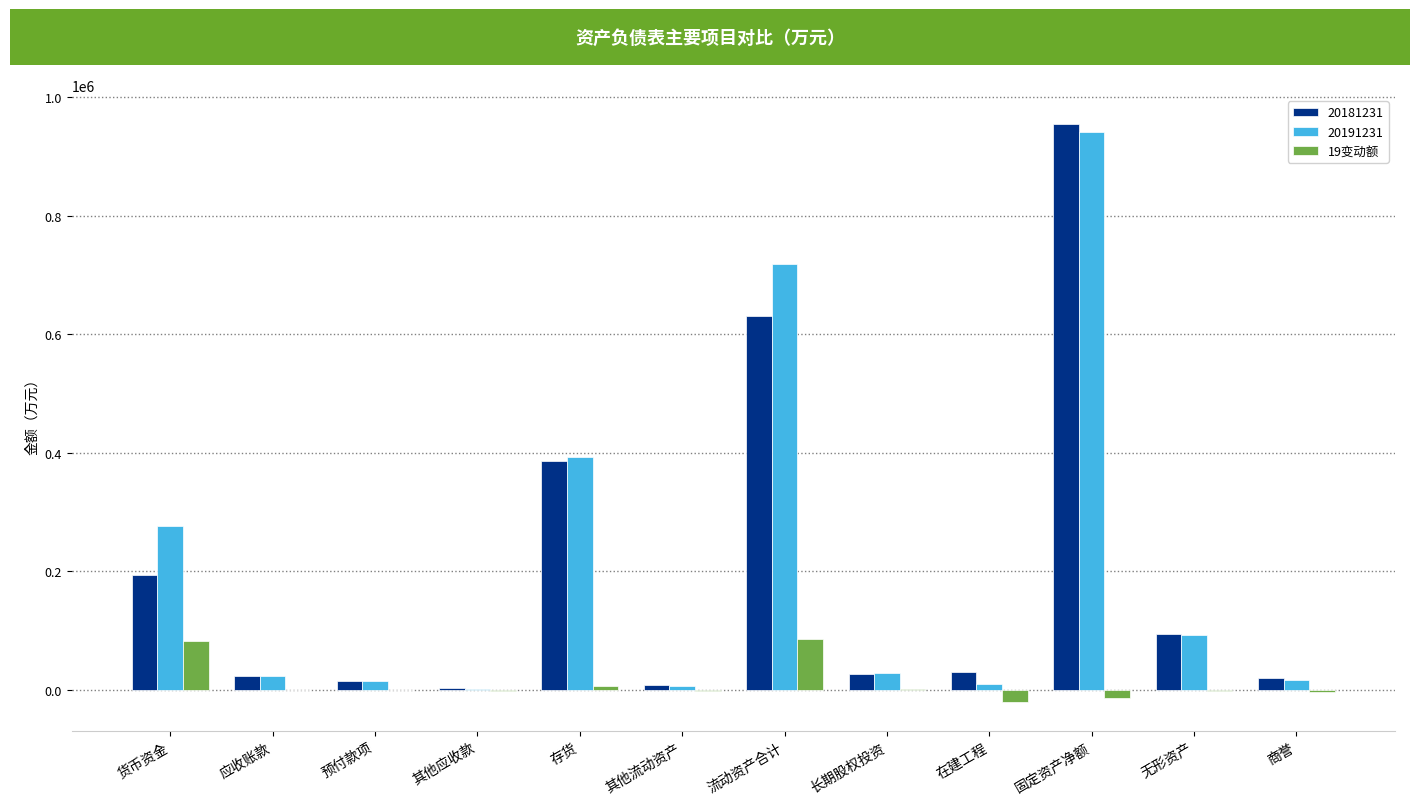

The 20191231 series shows 24527.9 at 应收账款. True or false?

True